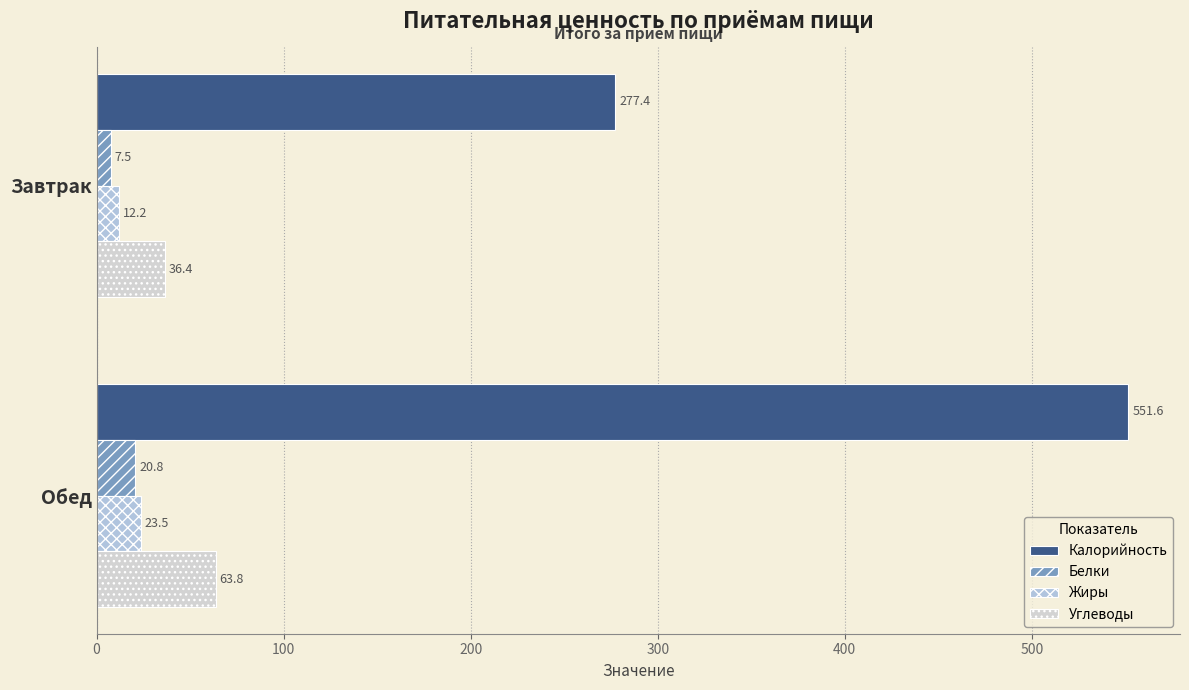

Rank the series by their maximum value, from highest to lowest.

Калорийность, Углеводы, Жиры, Белки